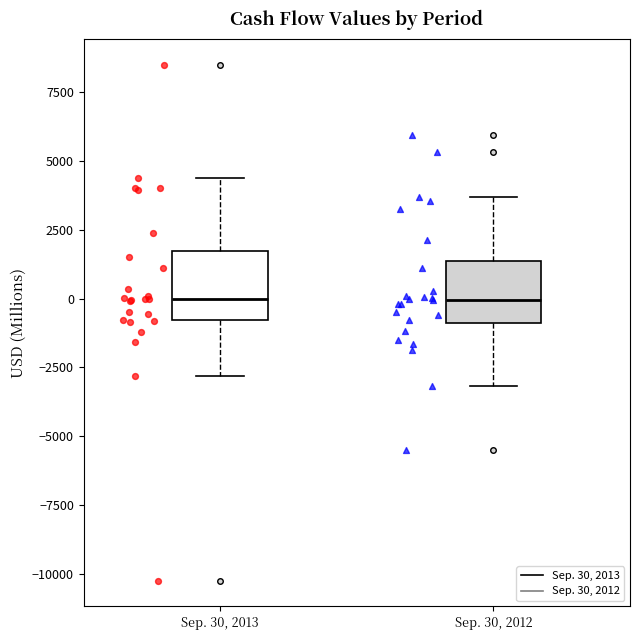

Reading left to right, read every box against the y-axis: the position of its median line, the range the box covers, and the ends of its whiskers. The values are not printed on the chart, so give them approximately, as read against the axis.

Sep. 30, 2013: median 0, box -1000 to 1500, whiskers -3000 to 4500
Sep. 30, 2012: median 0, box -1000 to 1500, whiskers -3000 to 3500